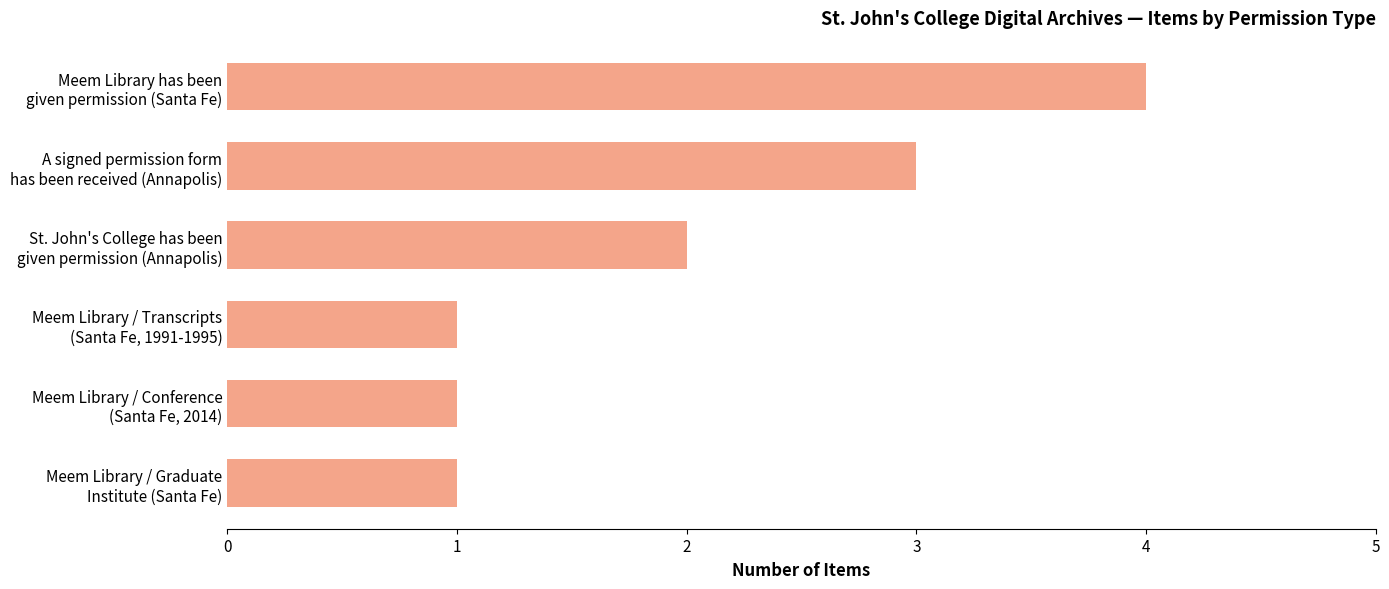

What is the difference between the maximum and minimum values?

3